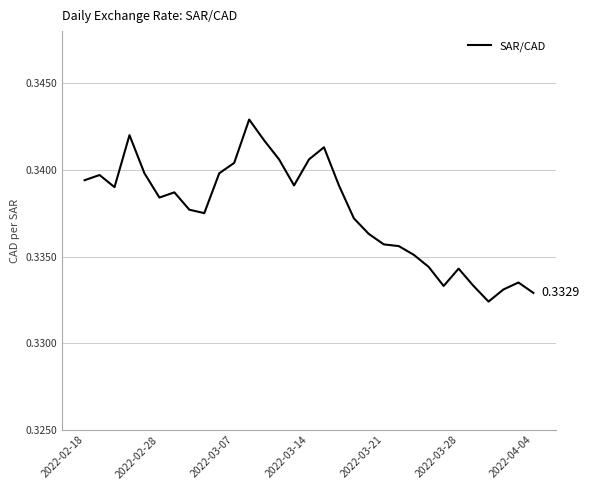

Does the chart have visible grid lines?

Yes